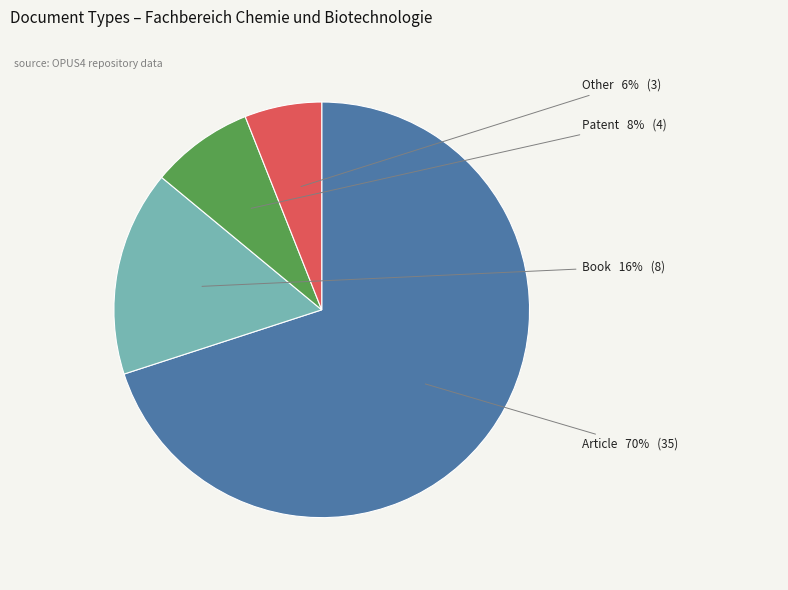

How many slices are in this pie chart?

4